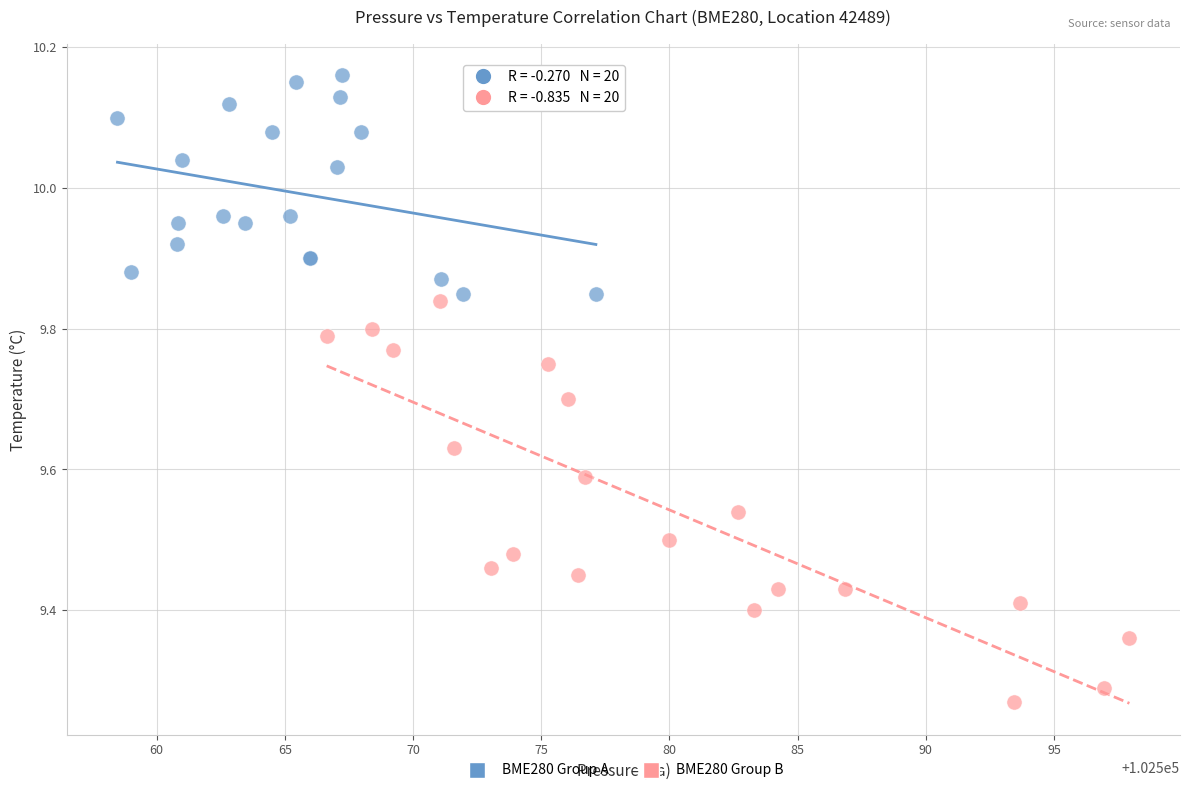

Which series contains the highest Y value?

BME280 Group A